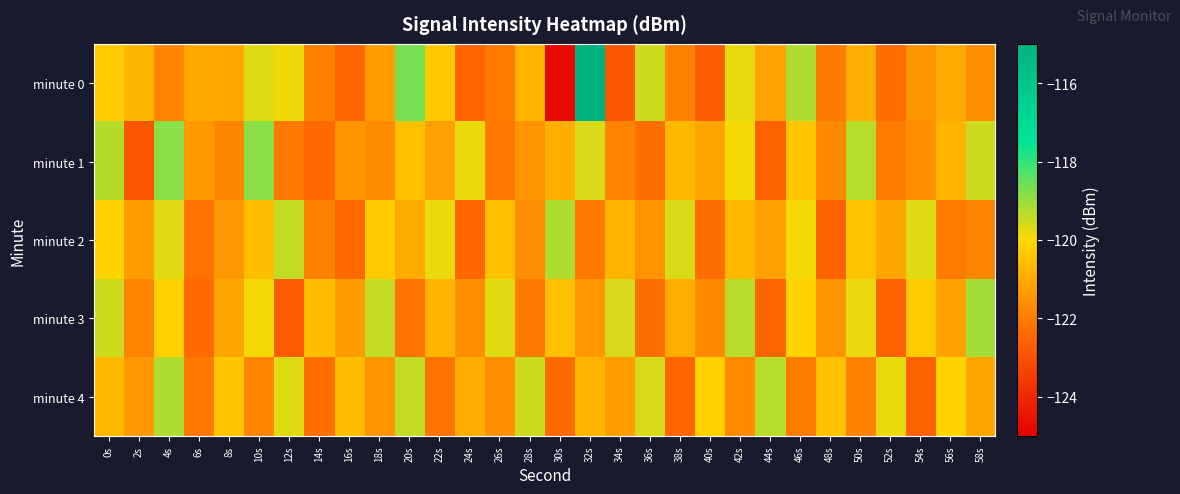

Which series has the largest total across all categories?

minute 3